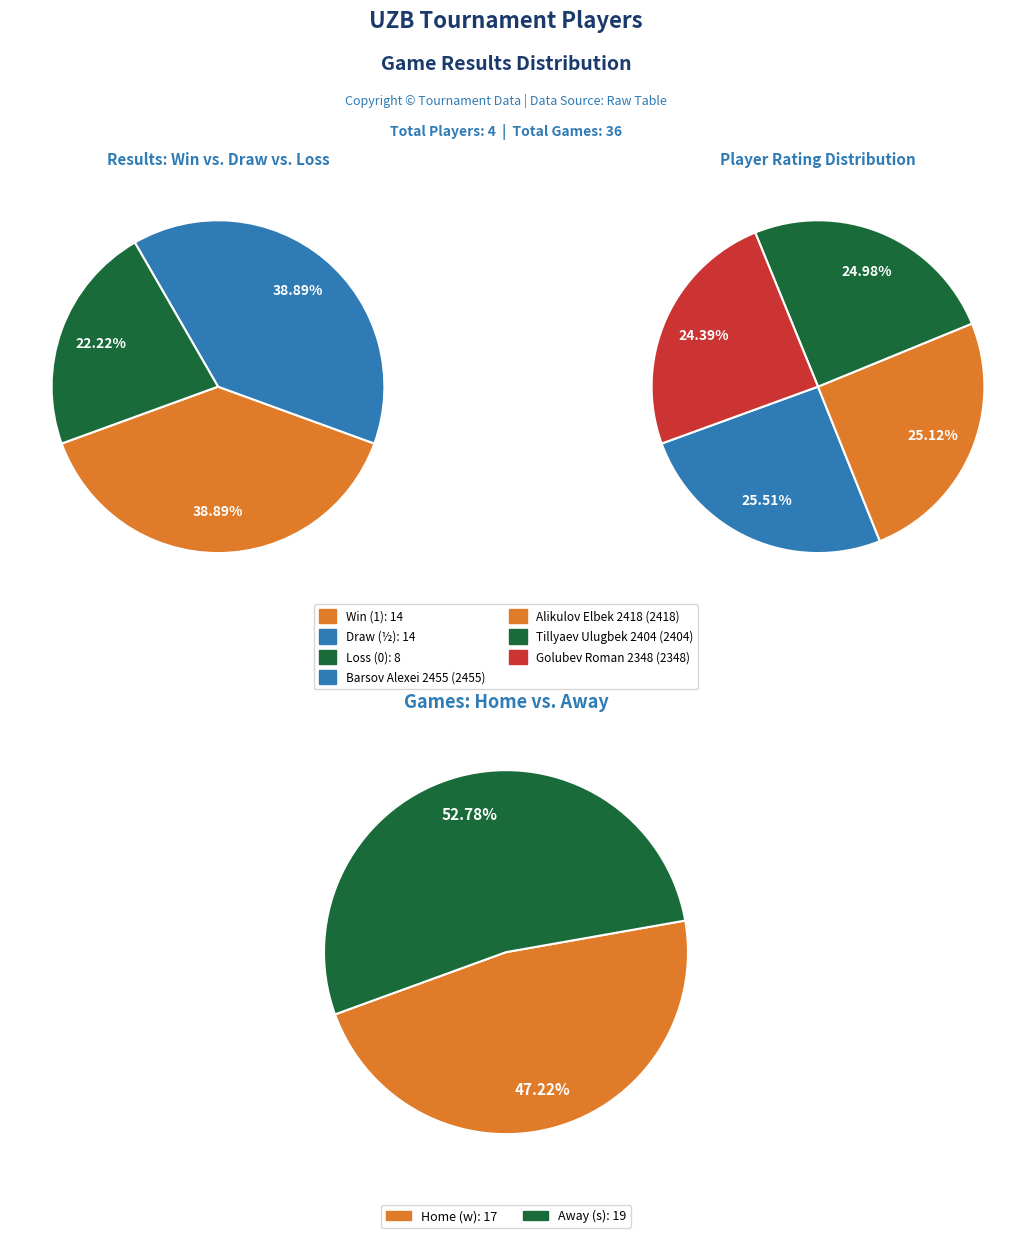

Do s 1 and w 0 together represent more than half of the pie?

No